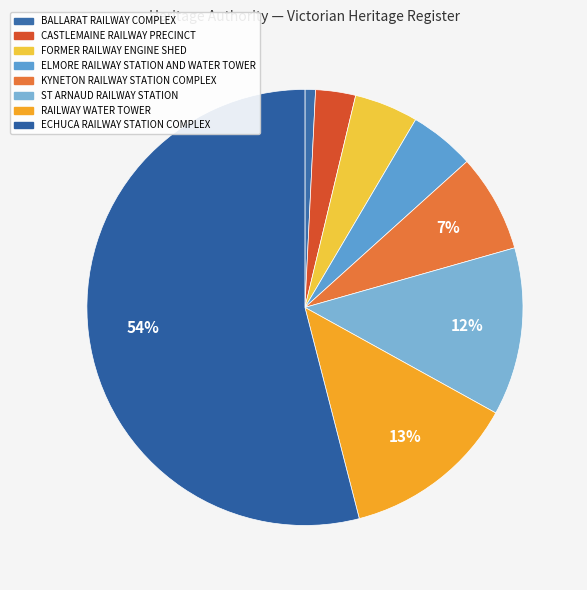

What percentage do KYNETON RAILWAY STATION COMPLEX and ELMORE RAILWAY STATION AND WATER TOWER together represent?

12.1%